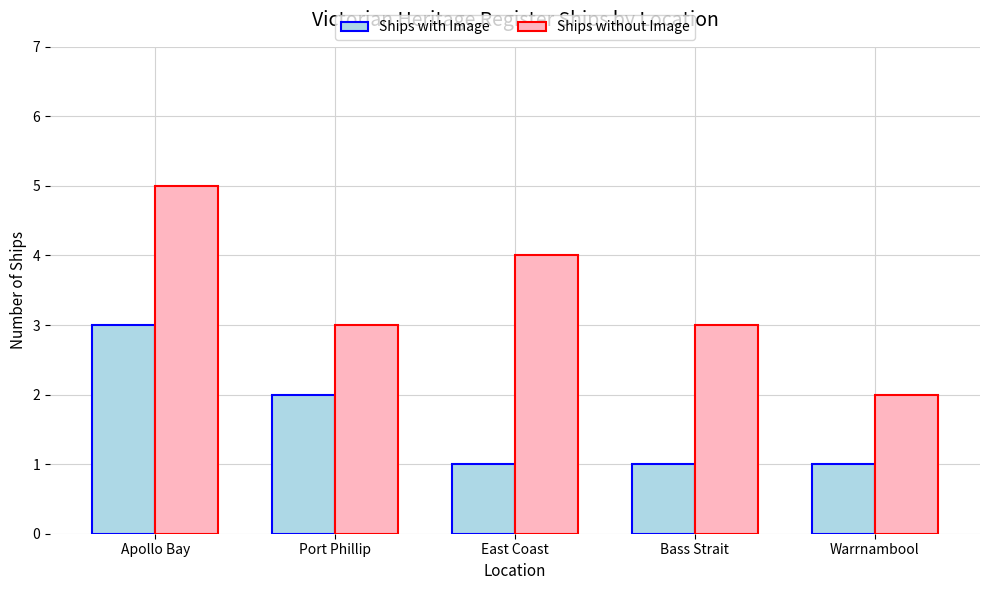

What position from the right is Apollo Bay?

5